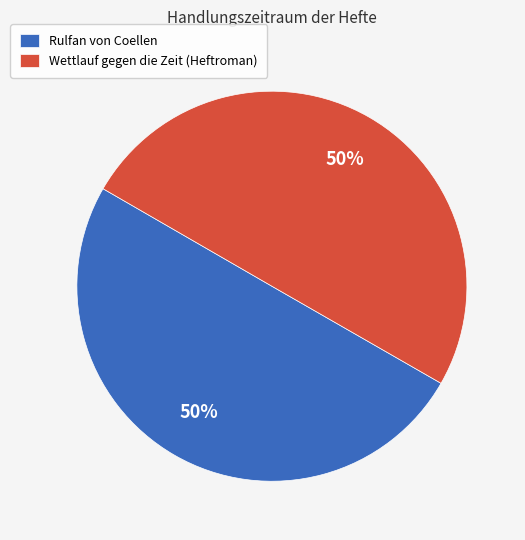

What percentage is the Wettlauf gegen die Zeit (Heftroman) slice, to the nearest percent?

50%